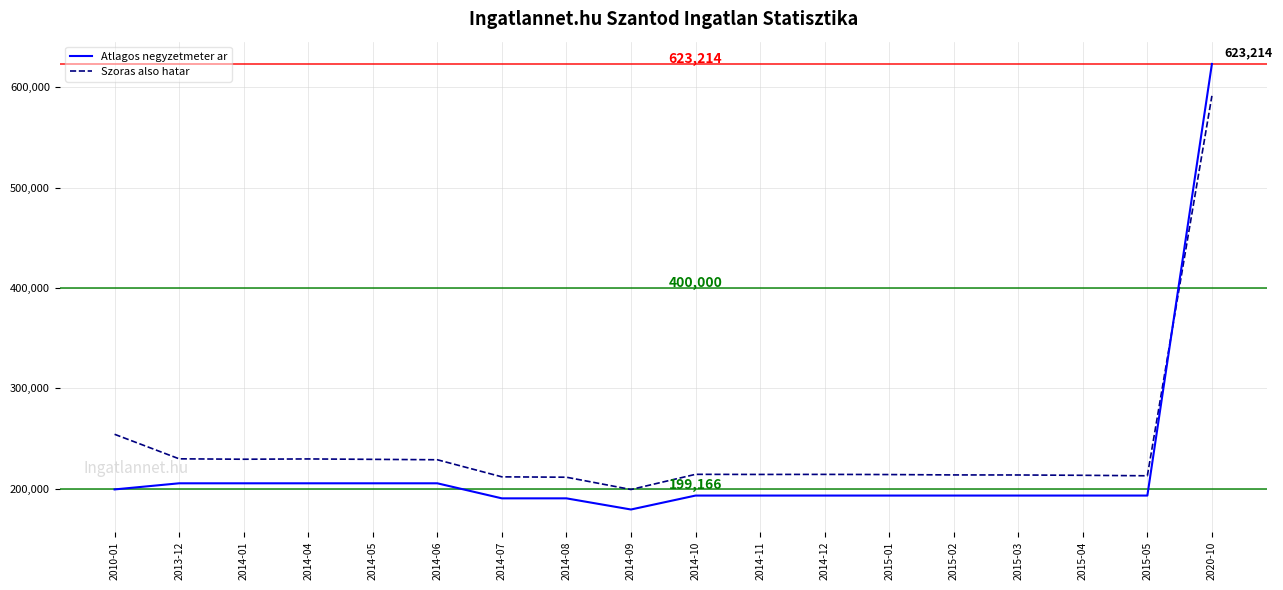

What is the maximum value shown in the chart?

623214